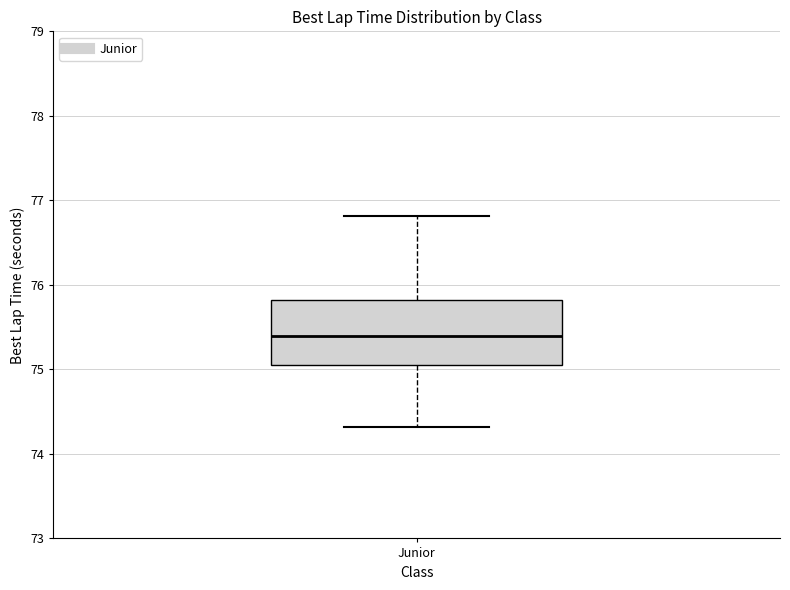

Where is the upper edge of the box for Junior on the y-axis? The values are not printed on the chart, so give them approximately, as read against the axis.

75.8